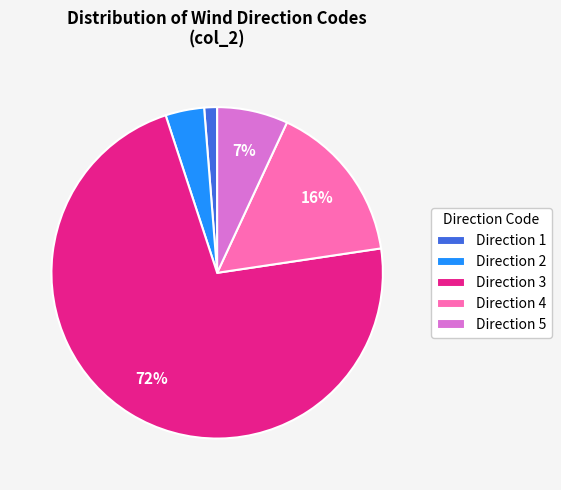

Do Direction 1 and Direction 4 together represent more than half of the pie?

No